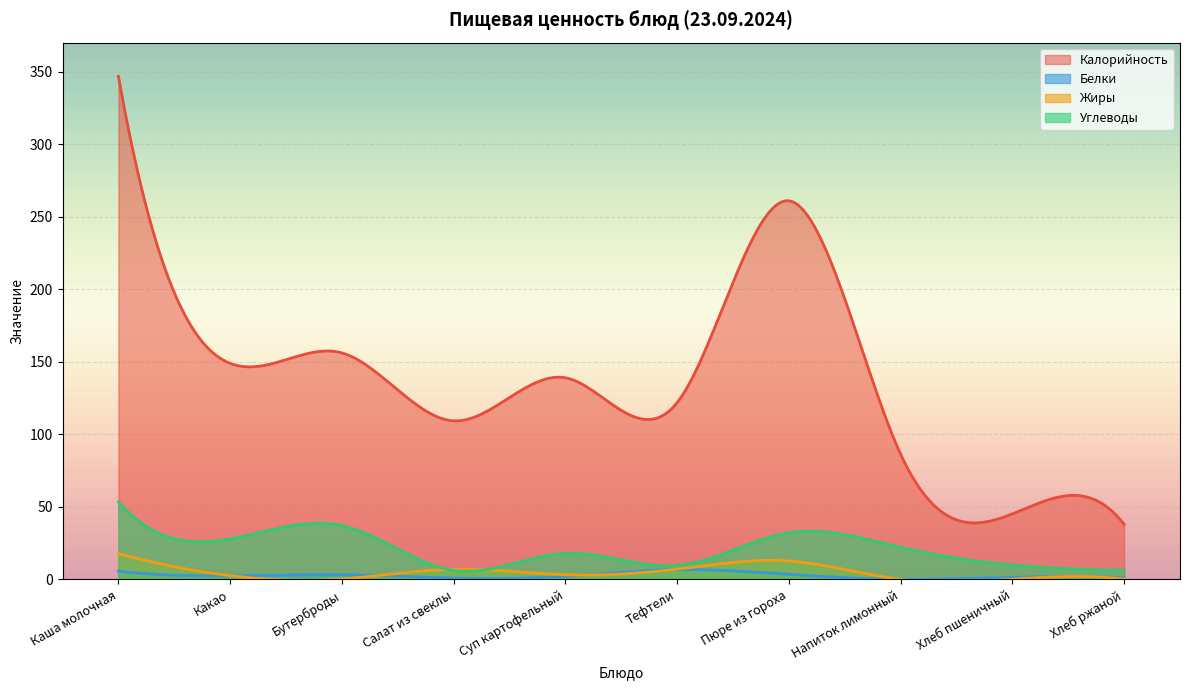

The Углеводы series shows 9.9 at Хлеб пшеничный. True or false?

True